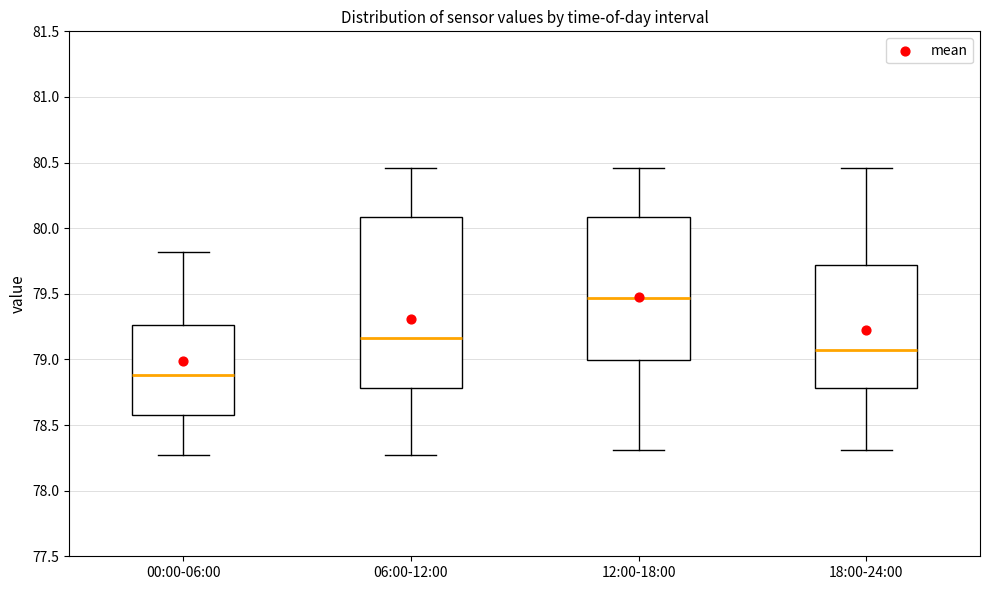

Reading left to right, transcribe this box plot: for each box, give where its median line is, the range the box spans, and where its two whiskers end, as read against the y-axis. The values are not printed on the chart, so give them approximately, as read against the axis.

00:00-06:00: median 78.90, box 78.60 to 79.25, whiskers 78.25 to 79.80
06:00-12:00: median 79.15, box 78.80 to 80.10, whiskers 78.25 to 80.45
12:00-18:00: median 79.45, box 79.00 to 80.10, whiskers 78.30 to 80.45
18:00-24:00: median 79.10, box 78.80 to 79.70, whiskers 78.30 to 80.45